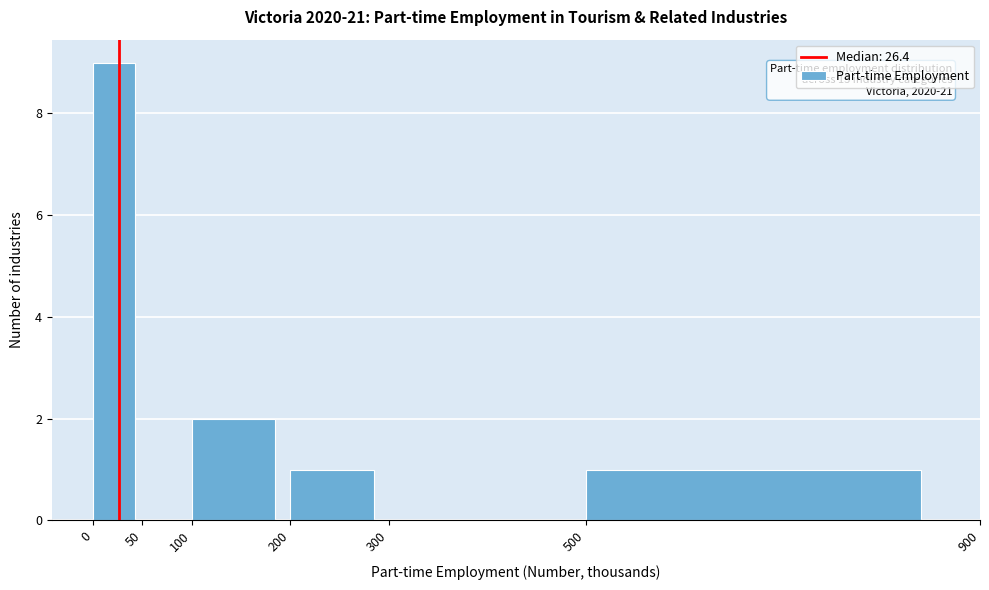

Over which range of the x-axis is the bar tallest?

0 to 50